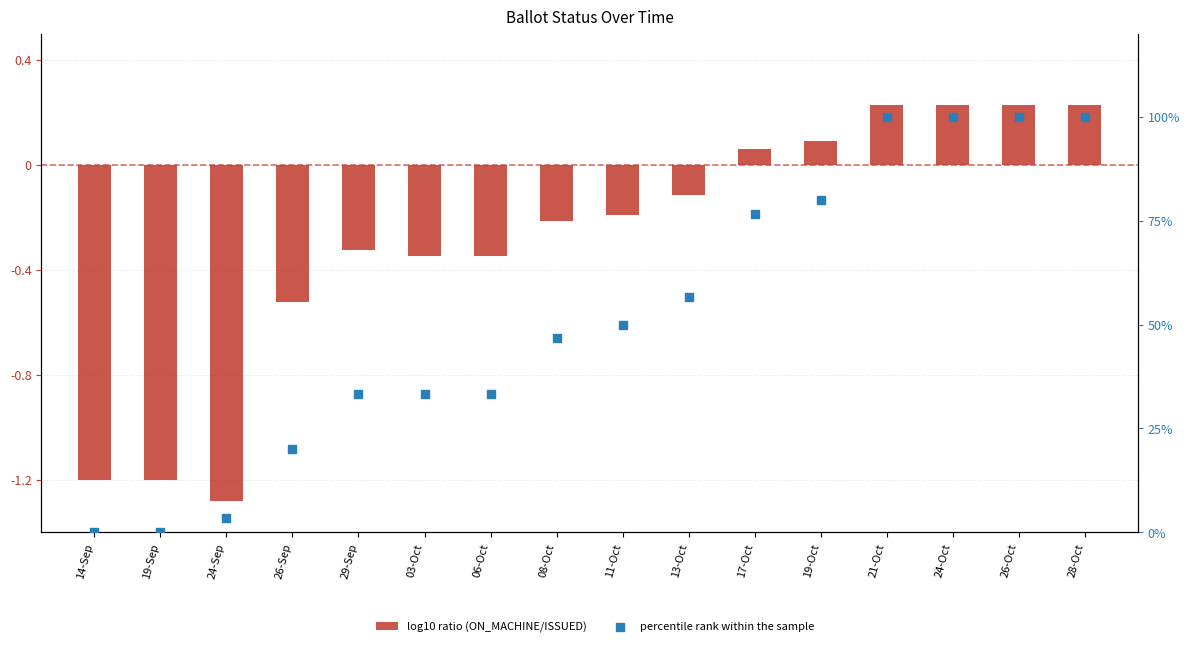

Which series has the largest Y range (max minus min)?

percentile rank within the sample